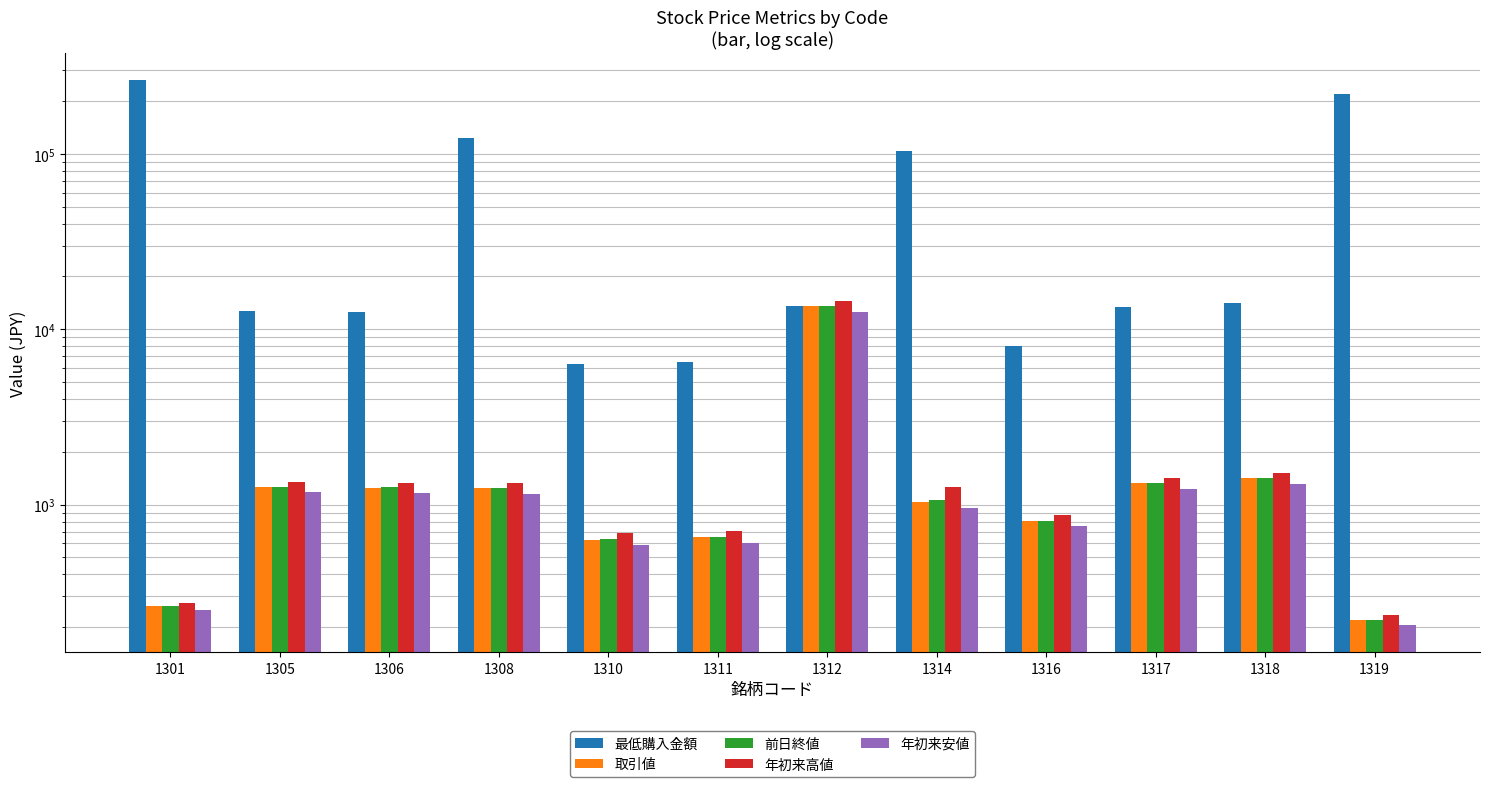

At 1311, list the series in order from smallest to largest.

年初来安値, 取引値, 前日終値, 年初来高値, 最低購入金額